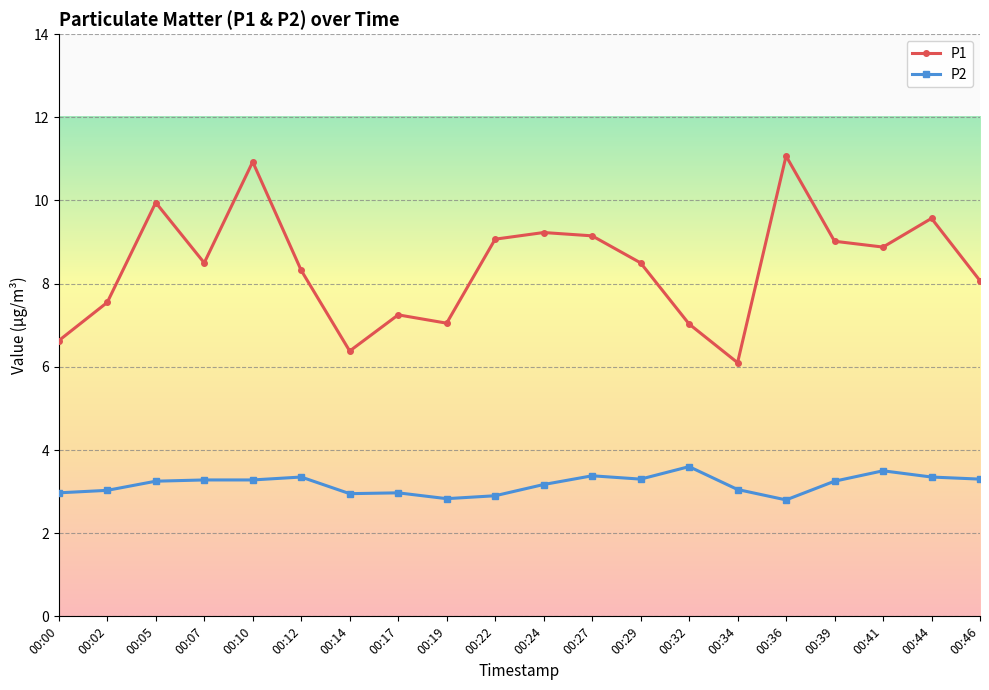

At how many categories does at least one series exceed 3?

20